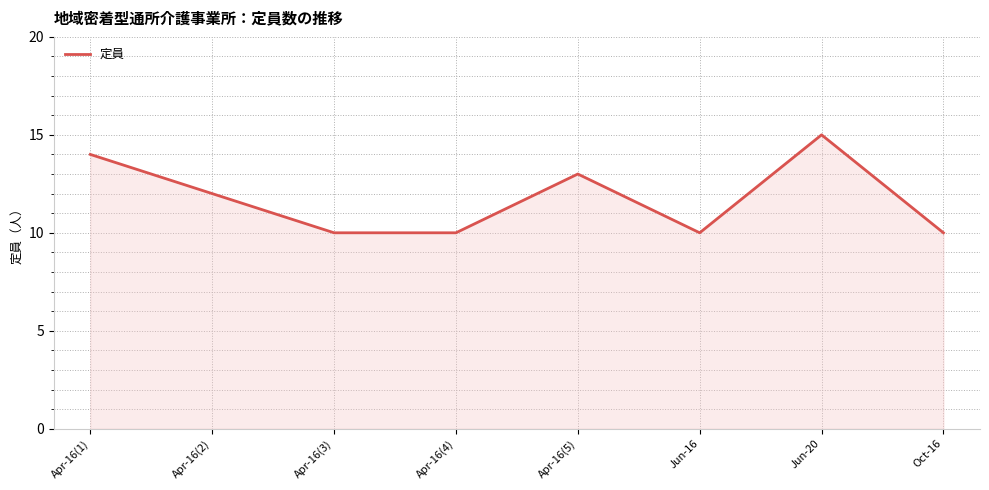

True or false: there are more than 2 points higher than both neighbors.

False